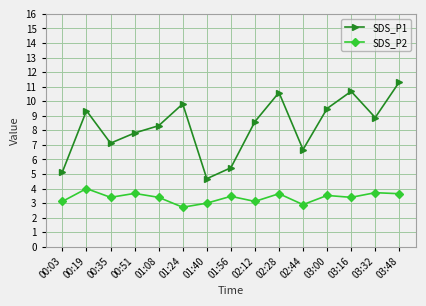

What is the value of the SDS_P1 point at the 9th from the left?

8.6